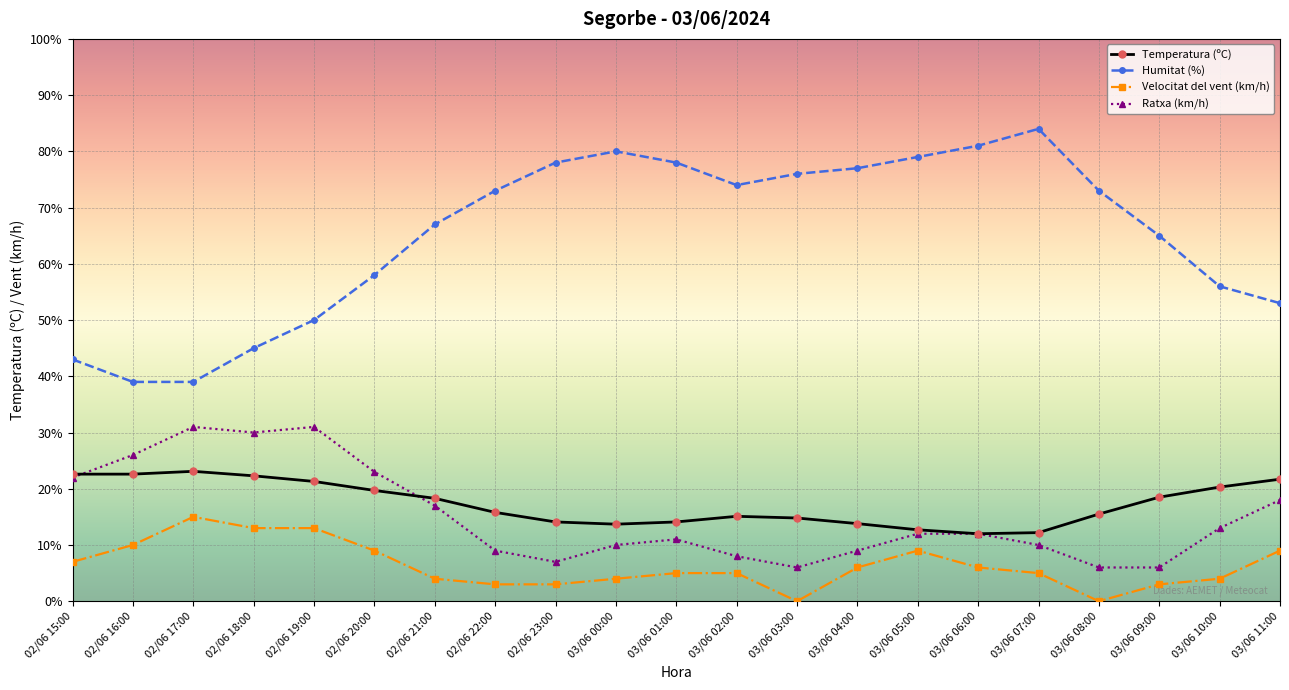

What is the difference between the maximum and second lowest values in the Humitat (%) series?

45.0